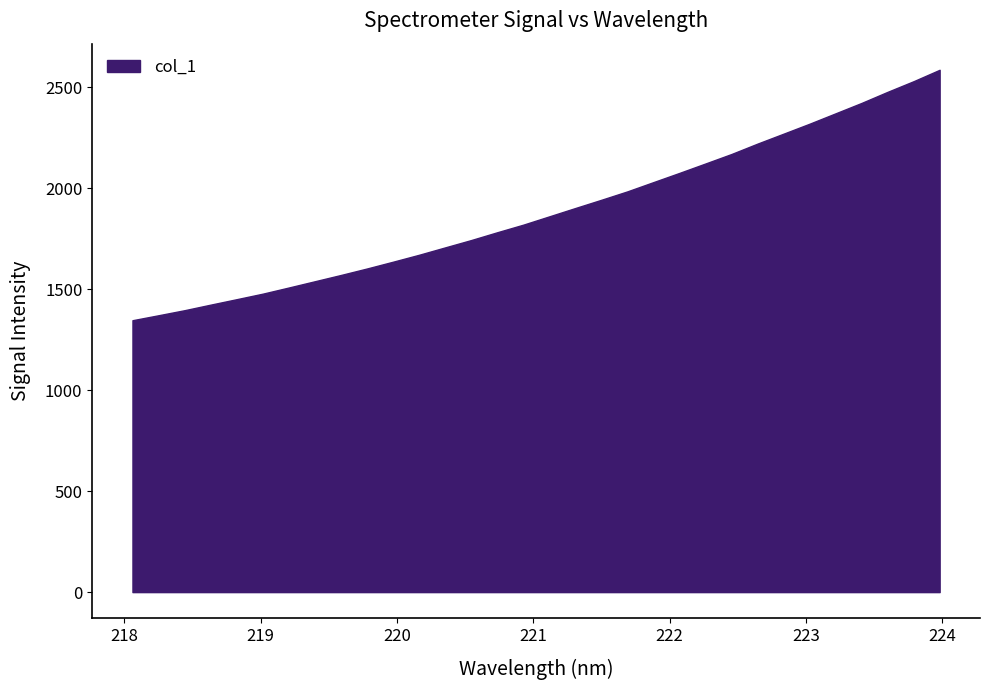

What position from the left is 220.5444?

14